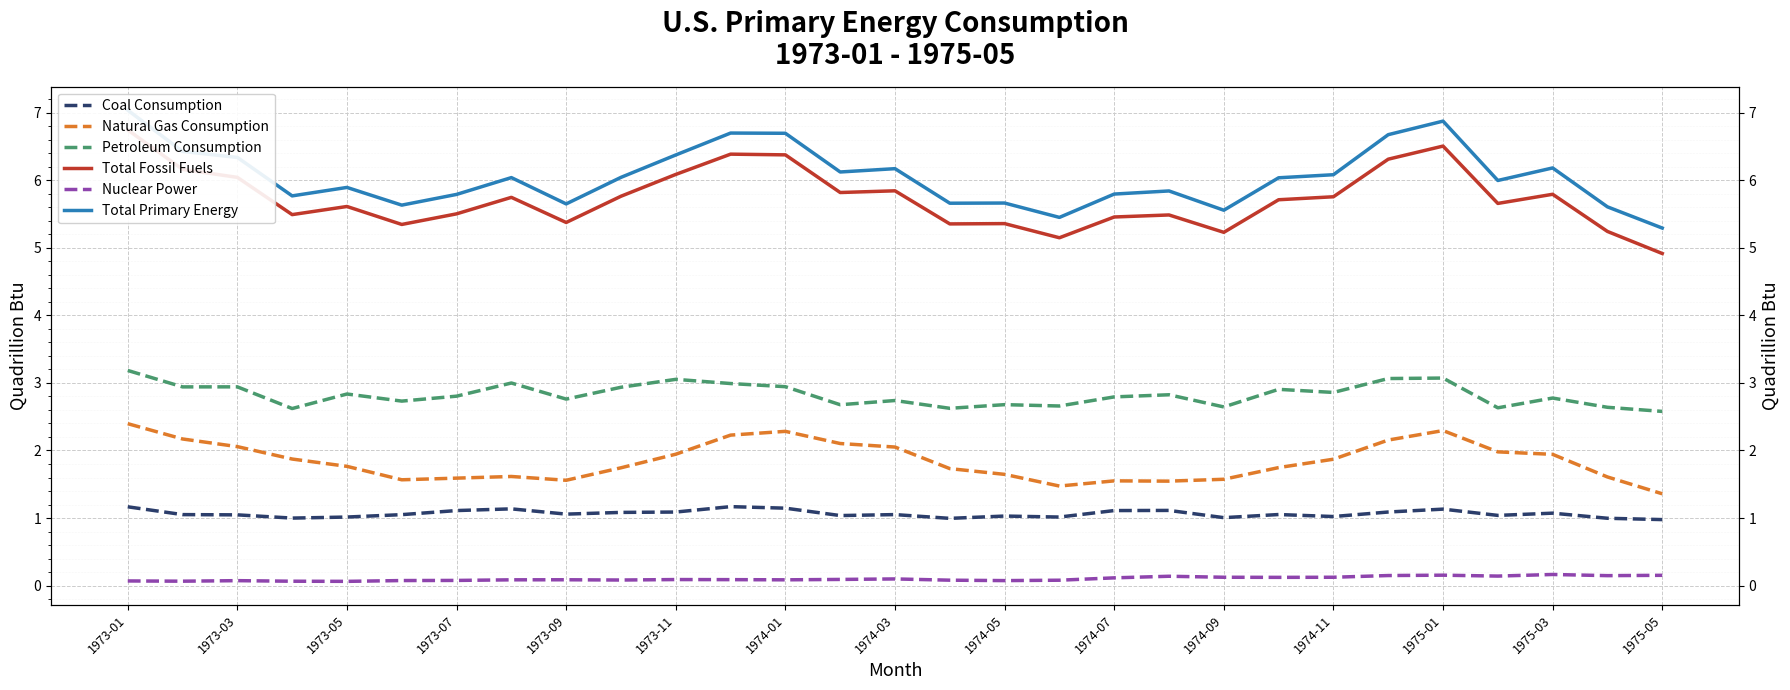

How many data points does each series have?

29